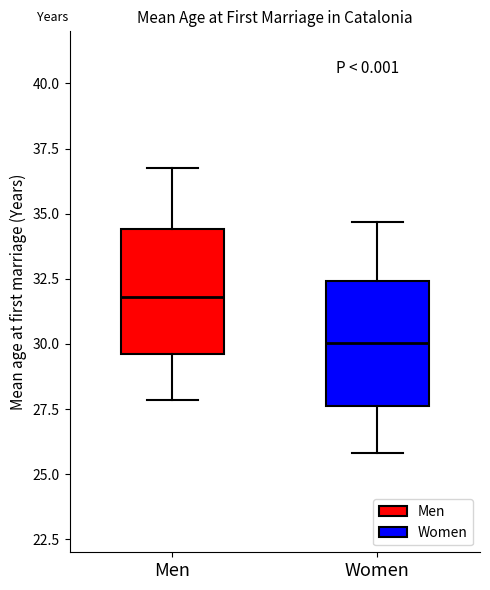

Where does the upper whisker of the box for Men end on the y-axis? The values are not printed on the chart, so give them approximately, as read against the axis.

37.0